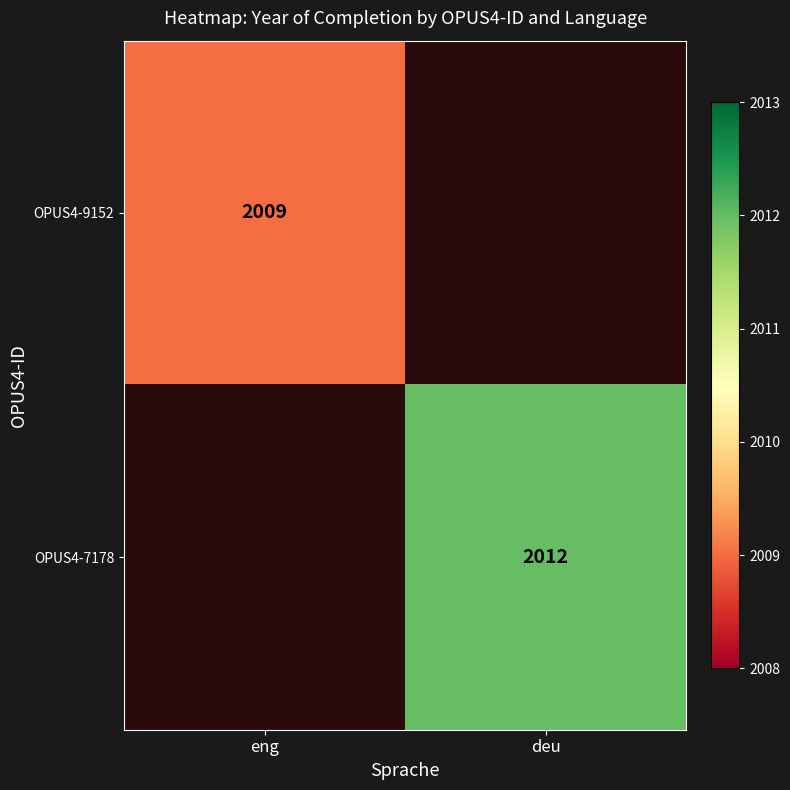

True or false: OPUS4-7178 has a value of 2982 at deu.

False